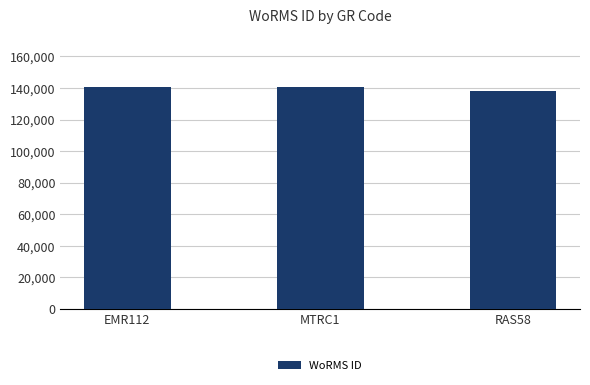

Is it true that the value at RAS58 is 138228?

True